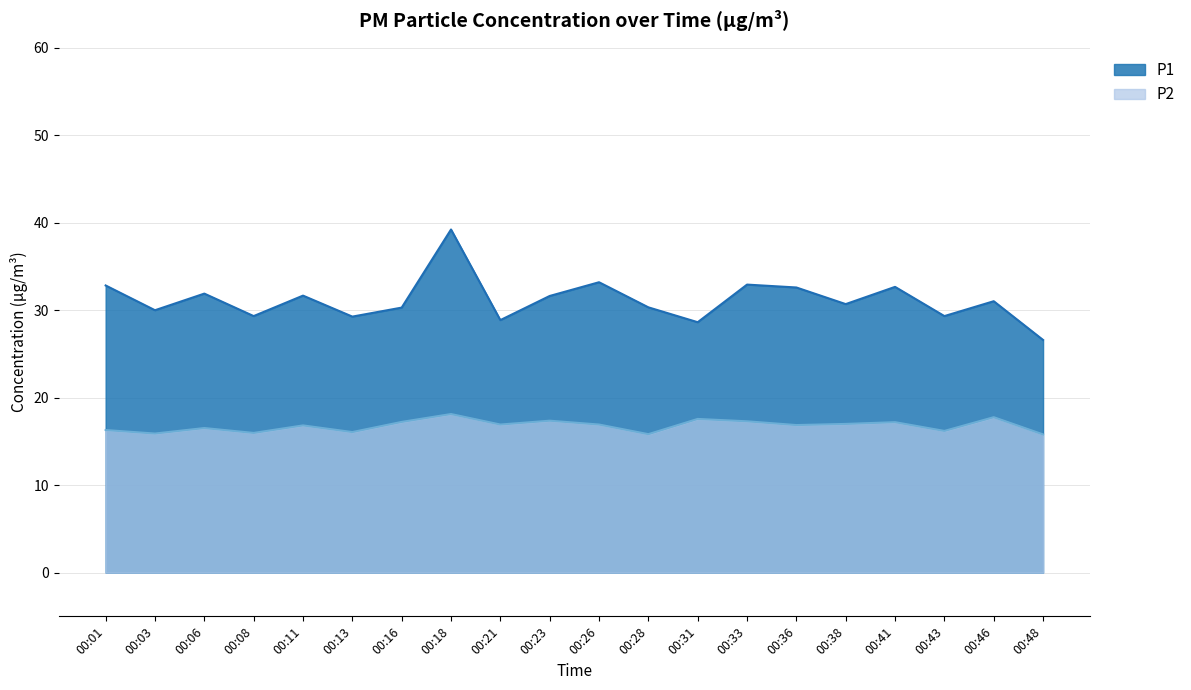

Count the number of categories in the chart.

20